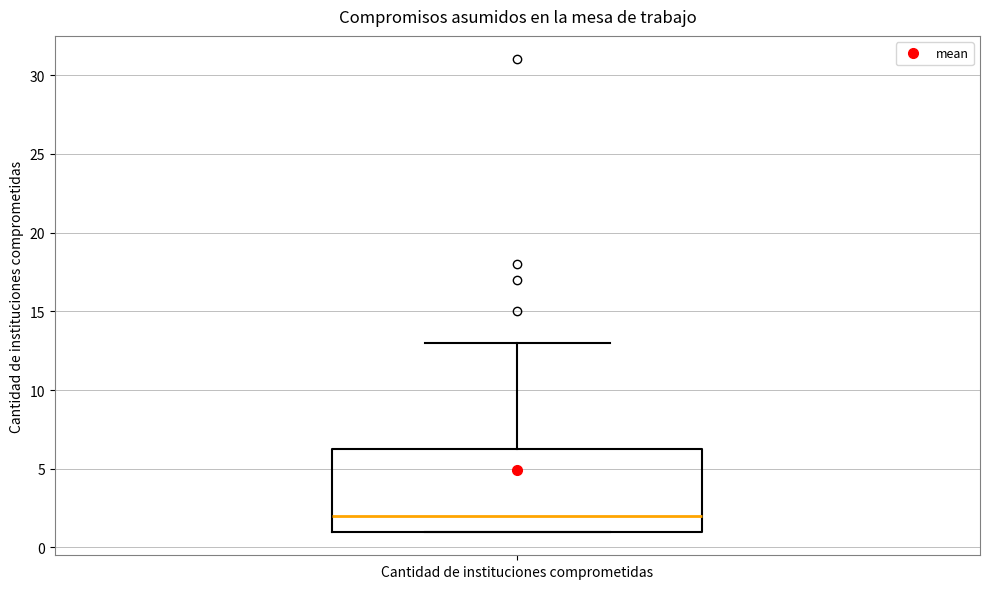

Read this box plot against the y-axis: the position of the median line, the range covered by the box, and the ends of both whiskers. The values are not printed on the chart, so give them approximately, as read against the axis.

median 2.0, box 1.0 to 6.5, whiskers 1.0 to 13.0